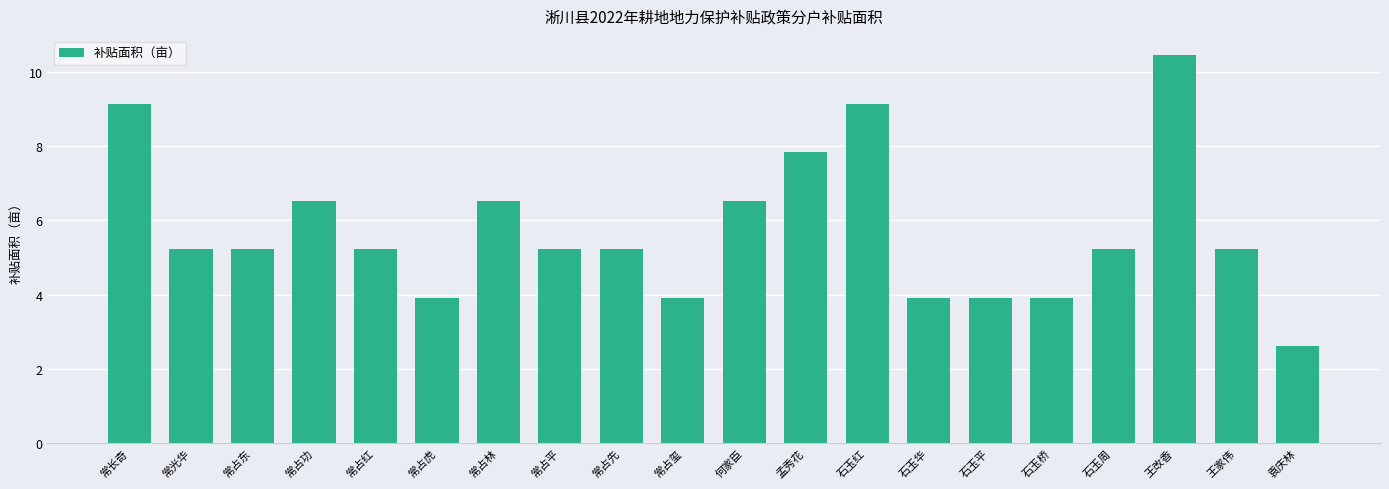

What position from the right is 石玉桥?

5